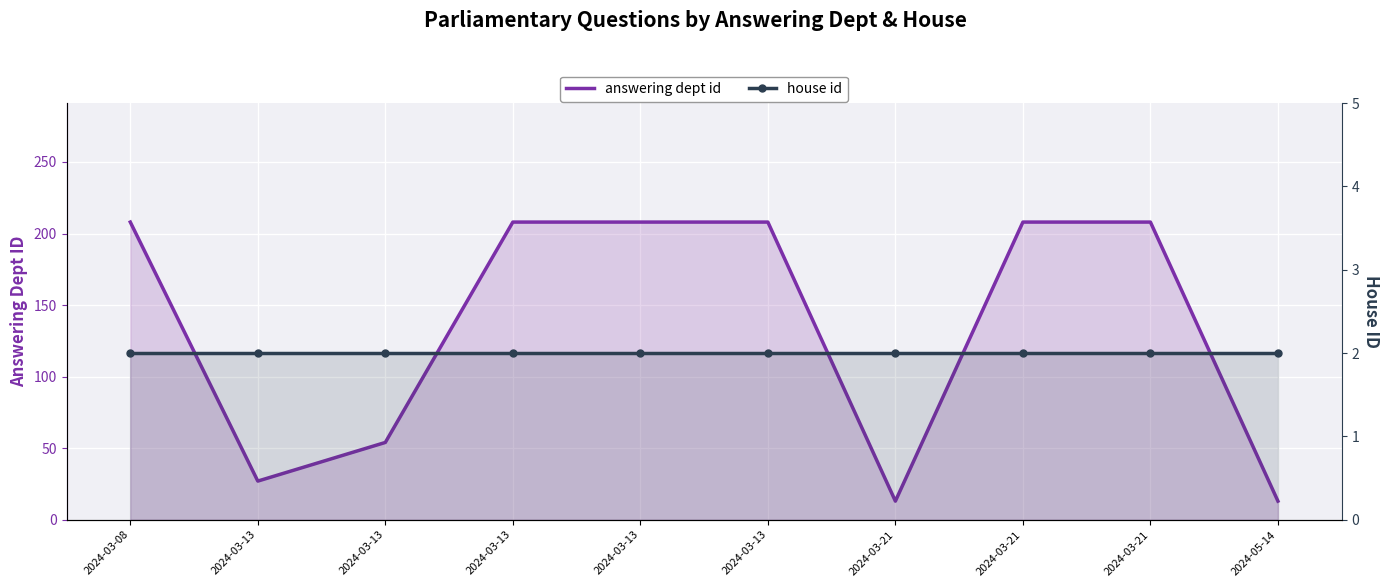

How many series are shown in this chart?

2